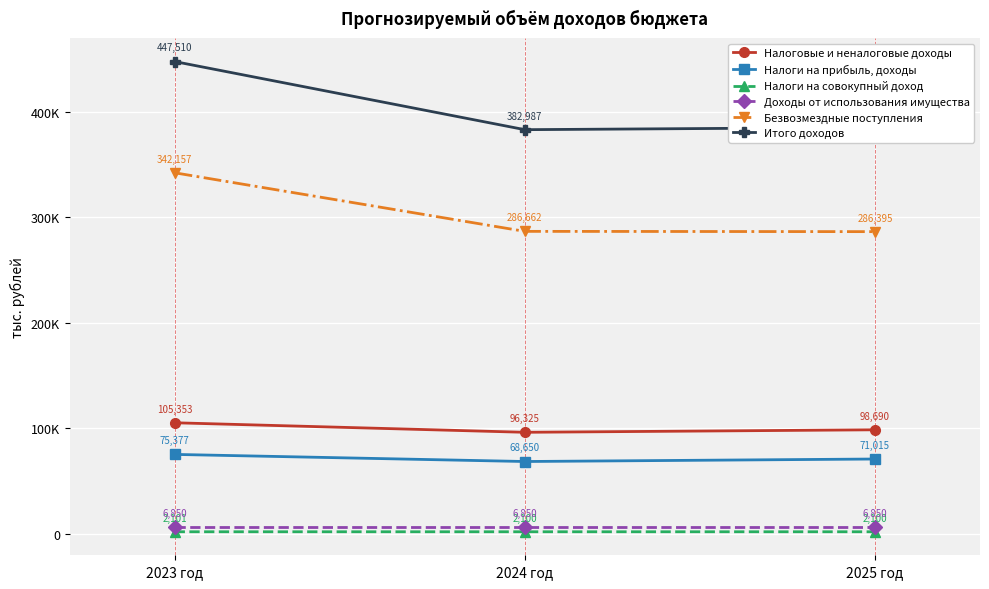

Between 2023 год and 2025 год, which series saw the biggest shift?

Итого доходов